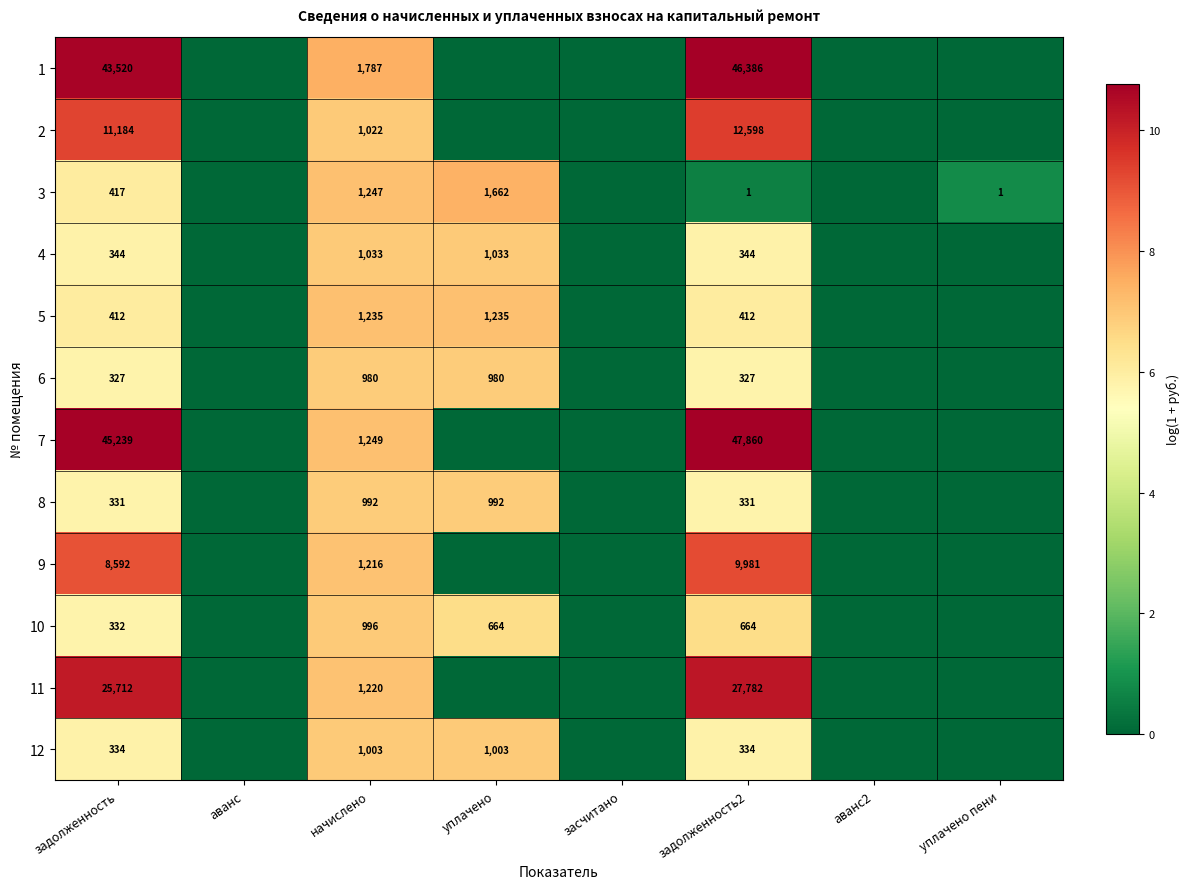

The 12 series shows 546 at задолженность2. True or false?

False